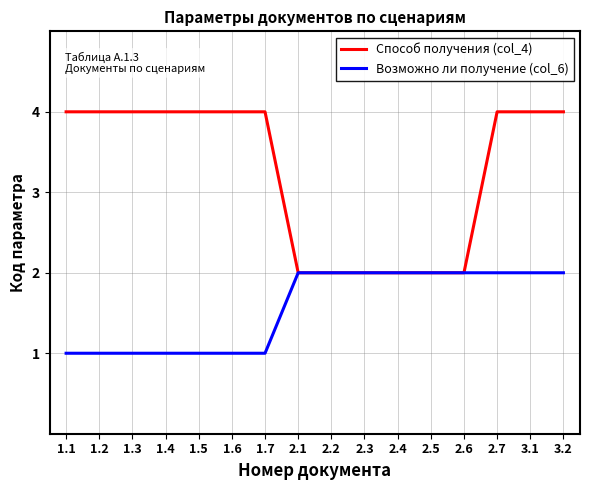

What is the sum of all Возможно ли получение (col_6) values?

25